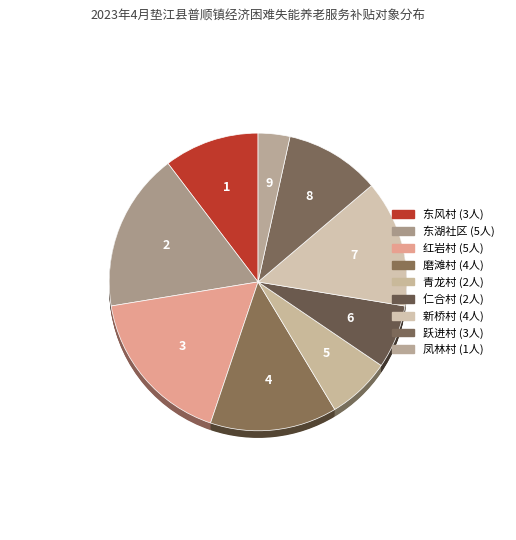

What is the ratio of the value at 跃进村 to the value at 东湖社区?

0.6